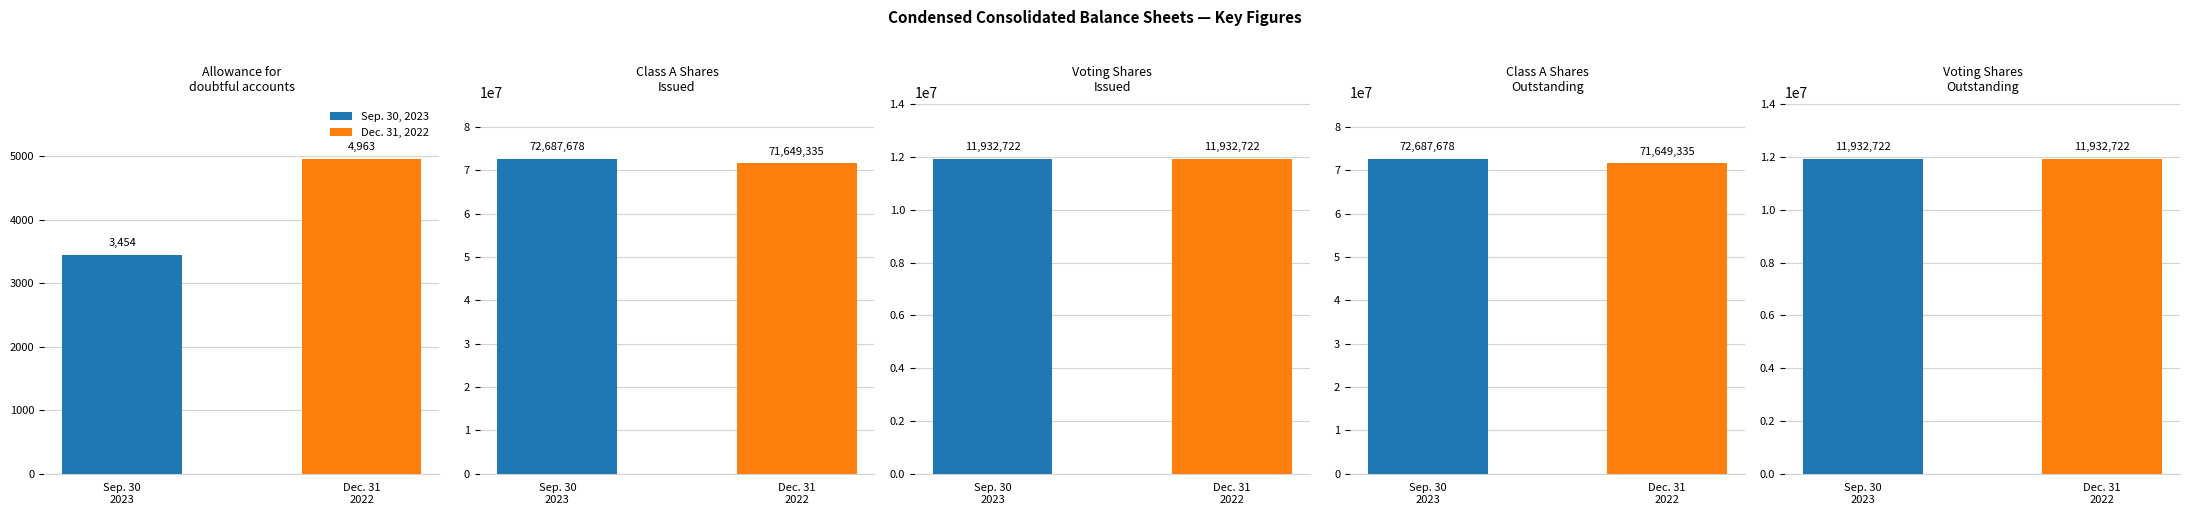

Is the value of Sep. 30, 2023 at Class A Shares
Outstanding greater than the value of Dec. 31, 2022 at Allowance for
doubtful accounts?

Yes